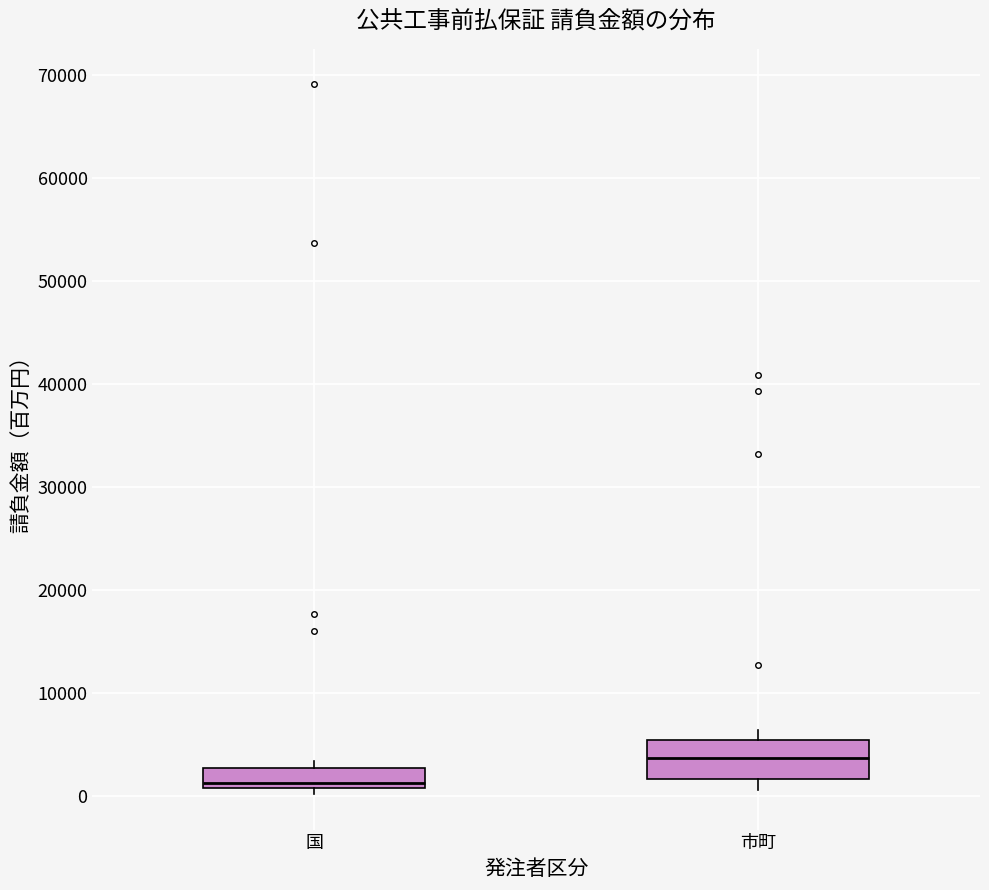

Comparing the boxes themselves (not the whiskers), which one is the tallest?

市町